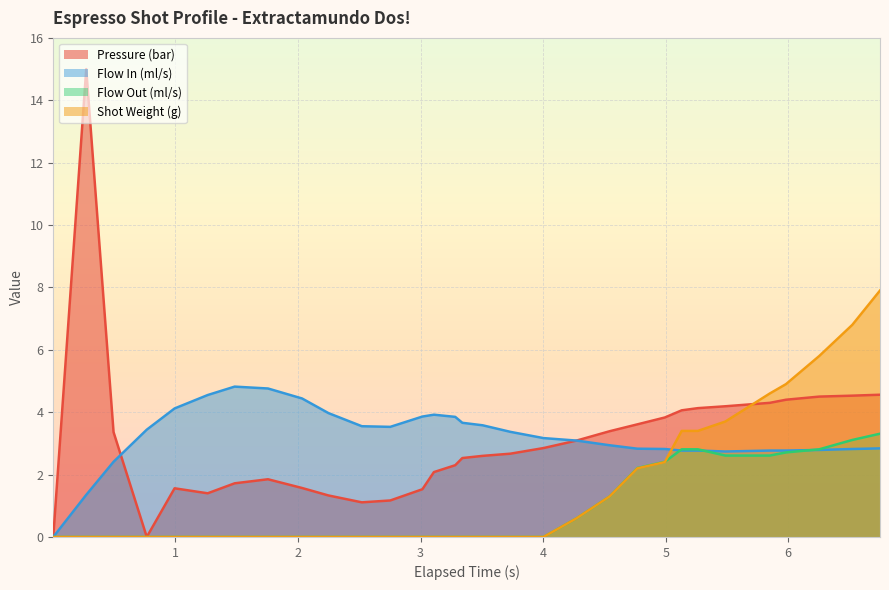

Which series has the widest spread of values?

Pressure (bar)